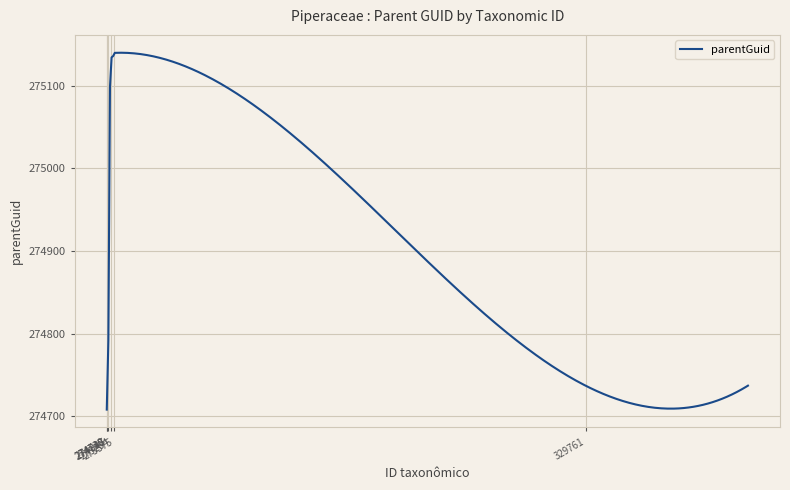

What is the greatest value displayed?

275140.2